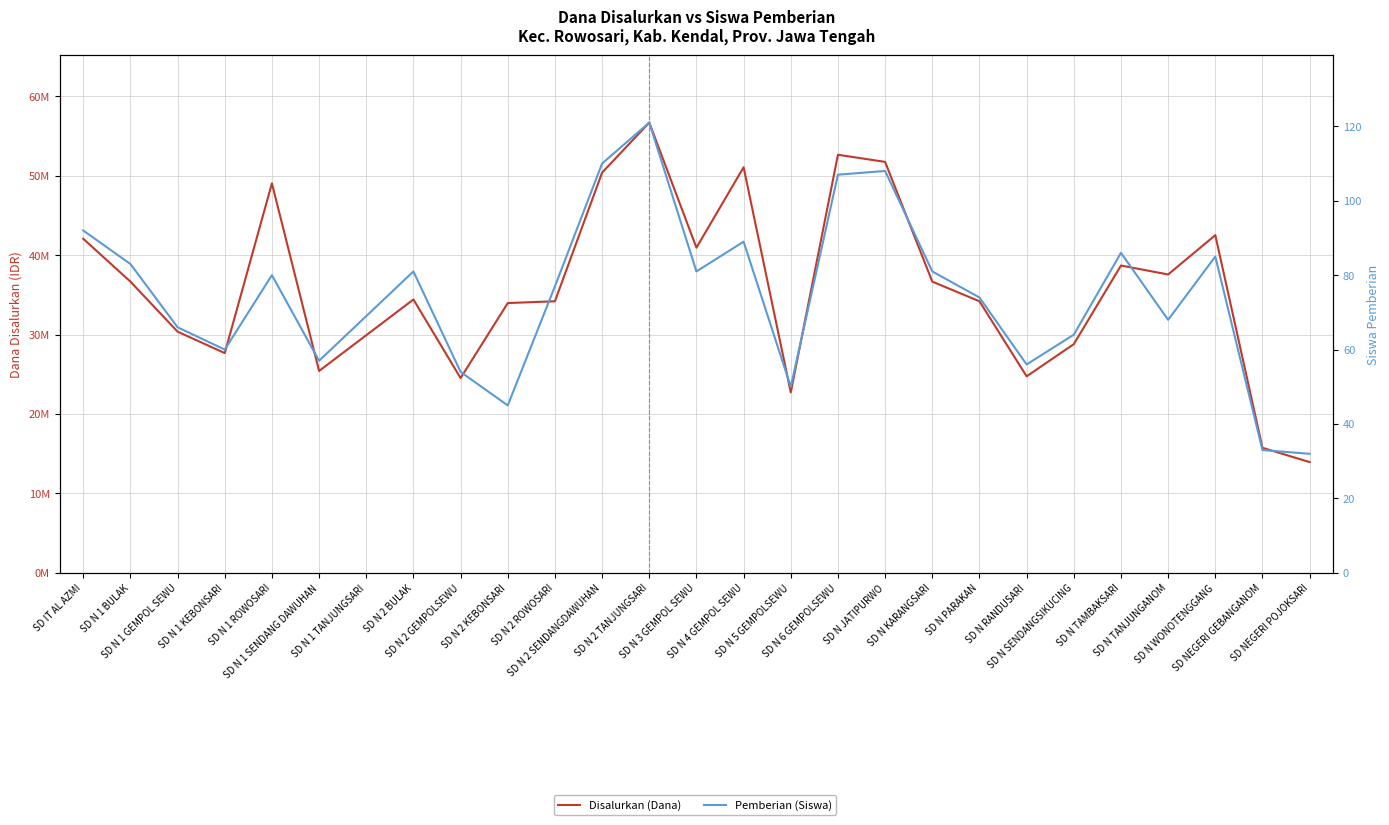

True or false: Disalurkan (Dana) has a value of 24859840 at SD NEGERI GEBANGANOM.

False